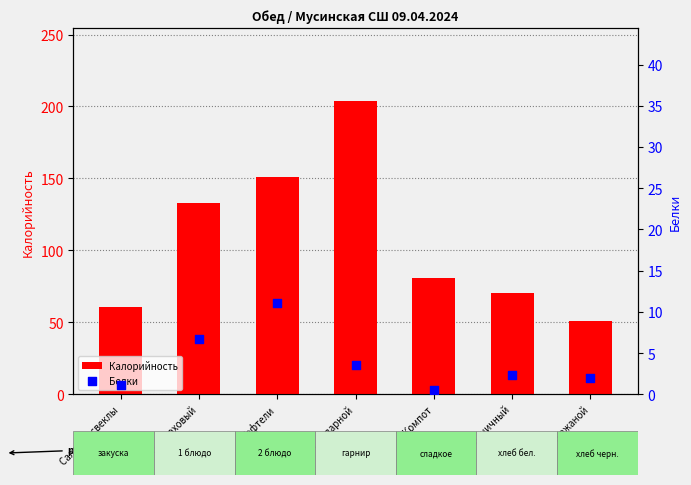

What are all the series names shown in the legend?

Калорийность, Белки